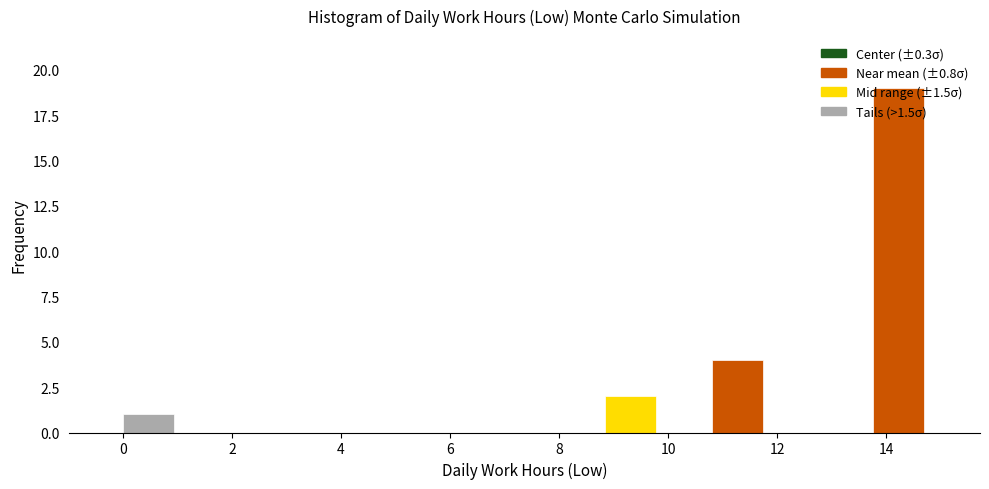

Reading left to right, transcribe this chart: for each bar, give the range it covers on the x-axis and its height. Neither the bar edges nor the heights are printed on the chart, so give them approximately, as read against the axes.

0.0 to 1.0: 1
1.0 to 2.0: 0
2.0 to 3.0: 0
3.0 to 4.0: 0
4.0 to 5.0: 0
5.0 to 5.8: 0
5.8 to 6.8: 0
6.8 to 7.8: 0
7.8 to 8.8: 0
8.8 to 9.8: 2
9.8 to 10.8: 0
10.8 to 11.8: 4
11.8 to 12.8: 0
12.8 to 13.8: 0
13.8 to 14.8: 19